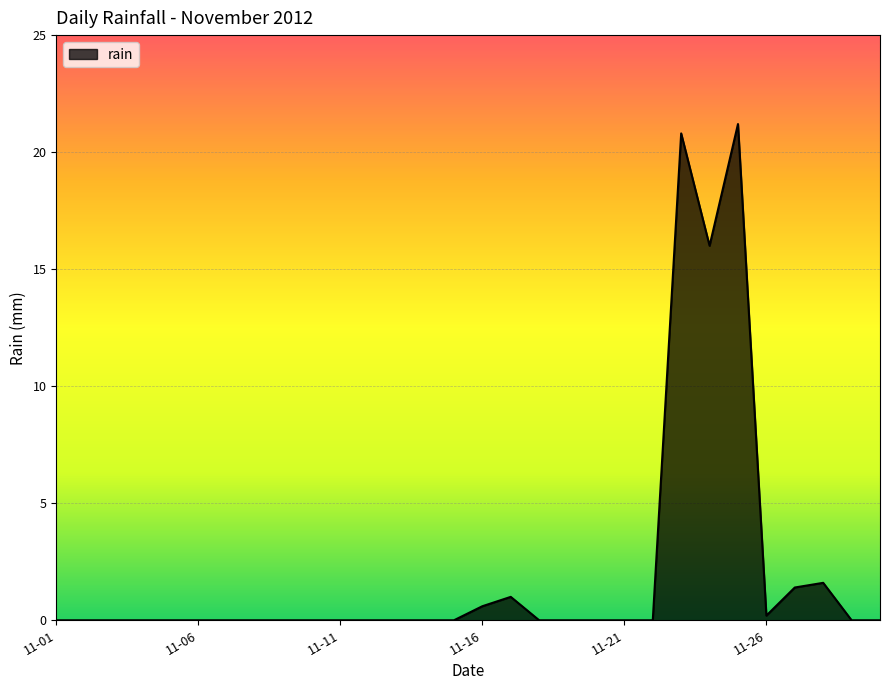

What is the difference between the maximum and minimum values?

21.2